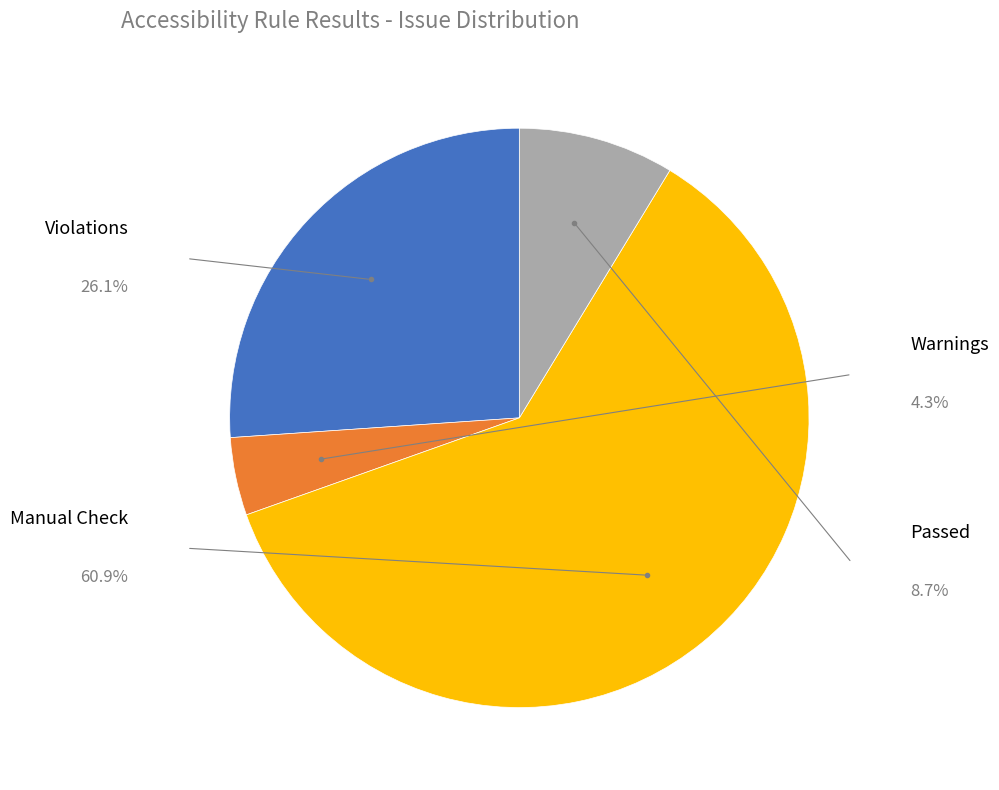

Is there any slice that represents more than half of the pie?

Yes